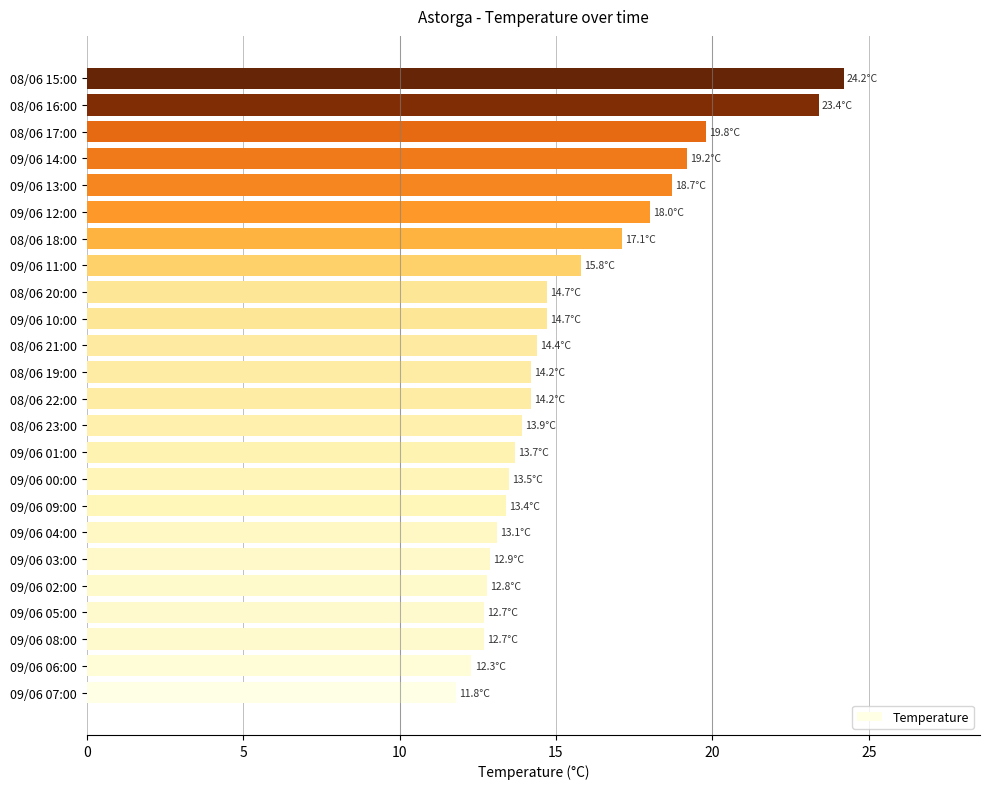

Count the number of data series in this chart.

1